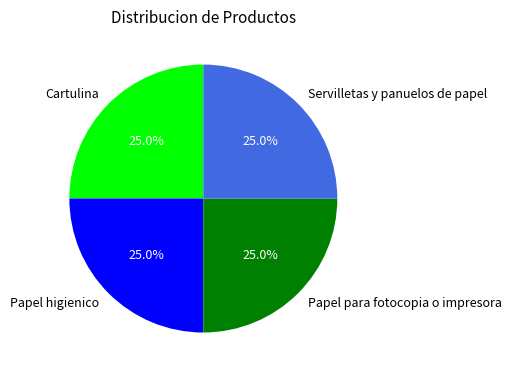

What is the ratio of the value at Servilletas y panuelos de papel to the value at Papel higienico?

1.0